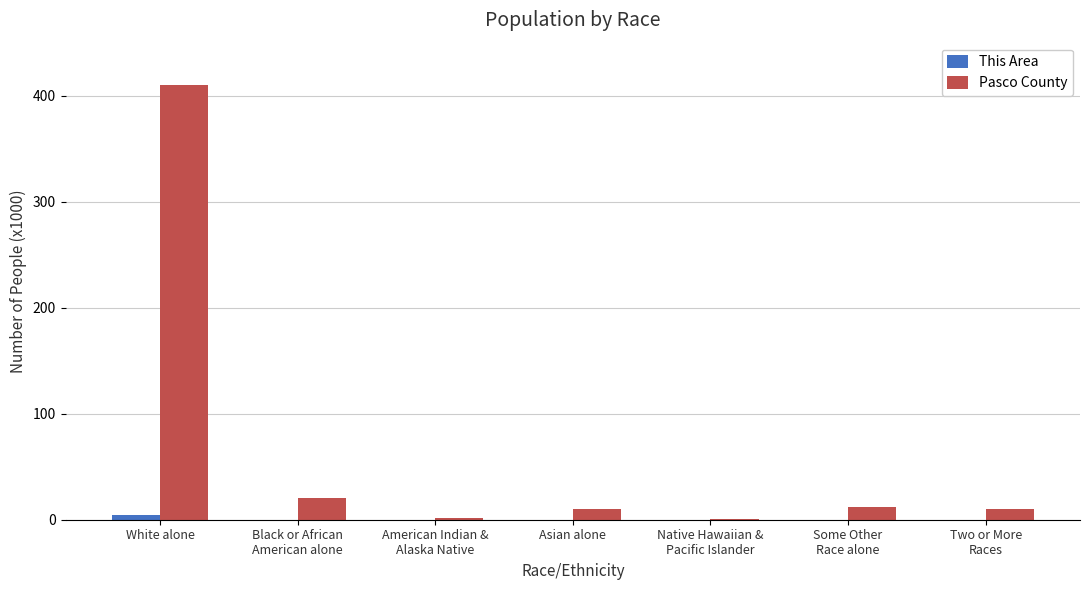

Which series has the largest total across all categories?

Pasco County